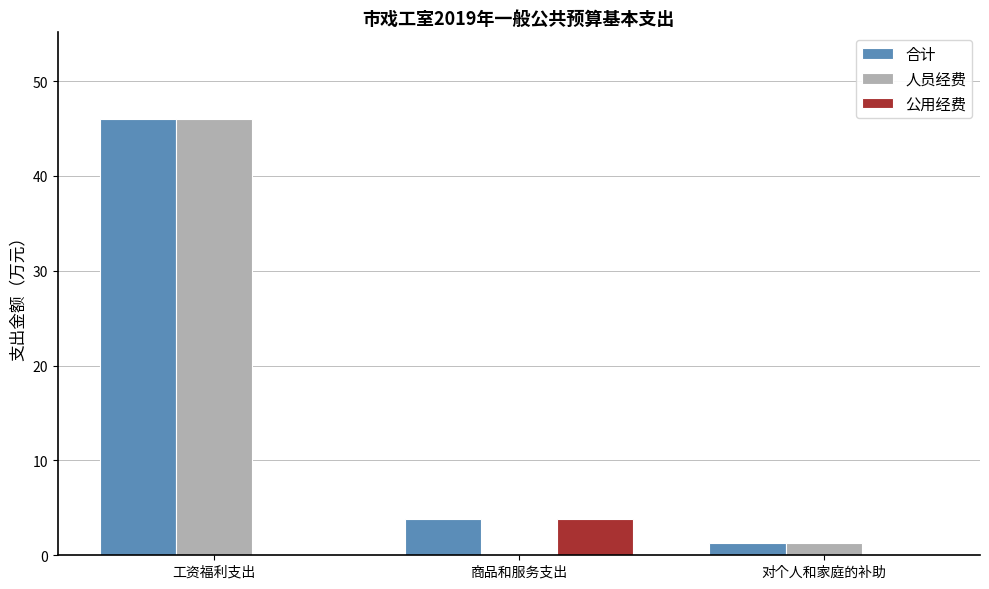

The value of 公用经费 at 对个人和家庭的补助 is 0.0. True or false?

True